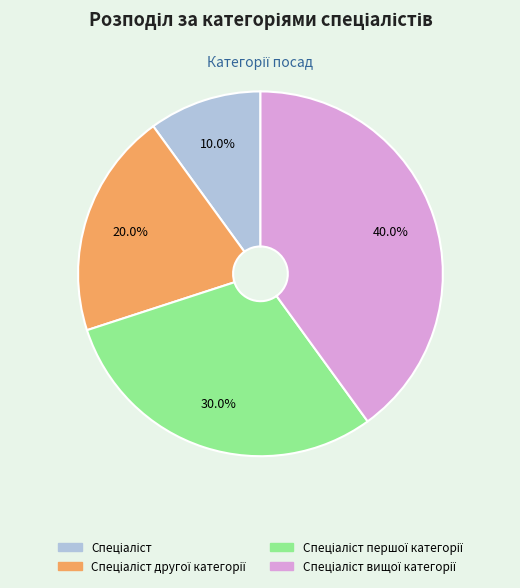

Is there a majority slice in this chart?

No